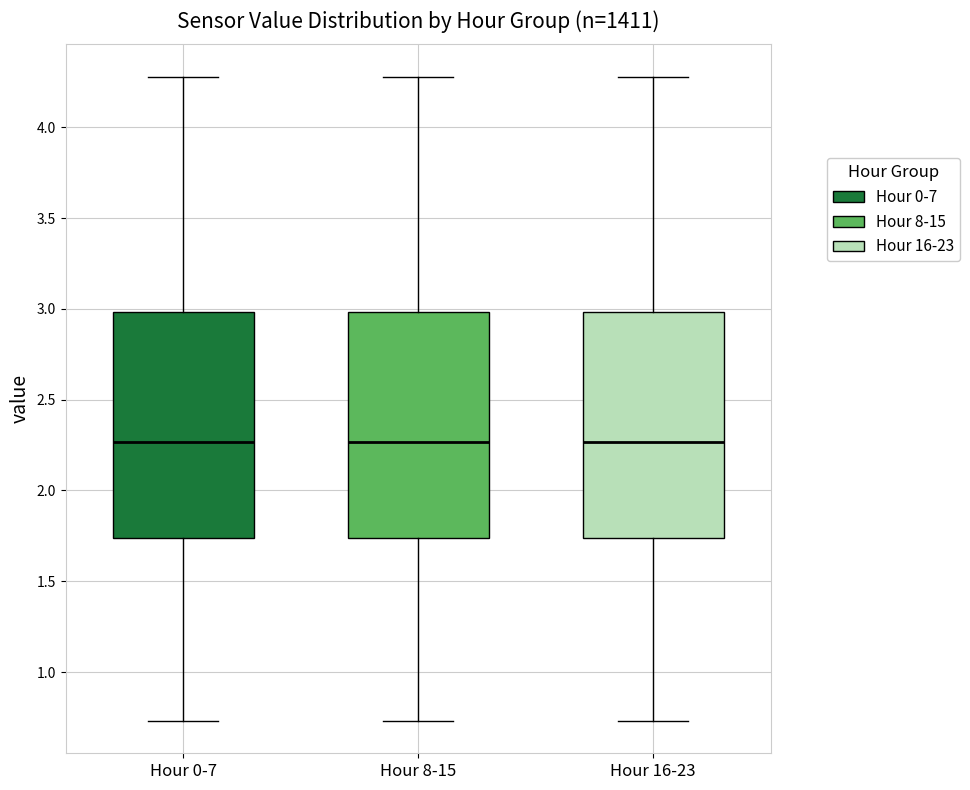

Reading left to right, transcribe this box plot: for each box, give where its median line is, the range the box spans, and where its two whiskers end, as read against the y-axis. The values are not printed on the chart, so give them approximately, as read against the axis.

Hour 0-7: median 2.25, box 1.75 to 3.00, whiskers 0.75 to 4.30
Hour 8-15: median 2.25, box 1.75 to 3.00, whiskers 0.75 to 4.30
Hour 16-23: median 2.25, box 1.75 to 3.00, whiskers 0.75 to 4.30